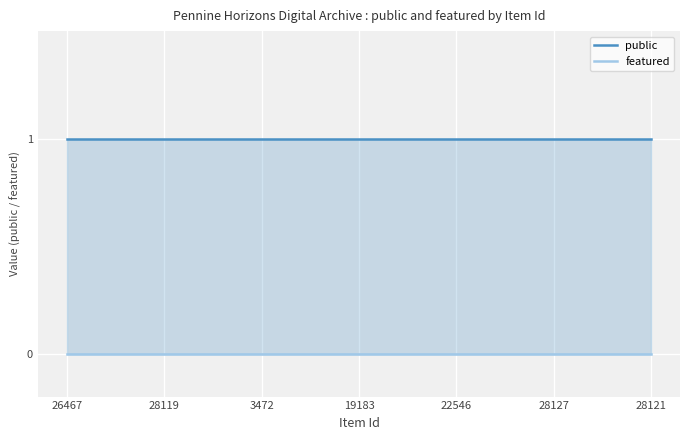

What position from the right is 22?

3